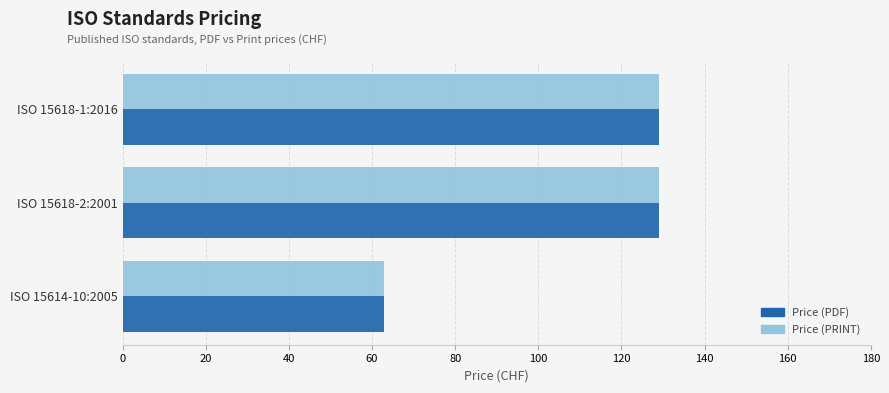

The value of Price (PDF) at ISO 15618-1:2016 is 85. True or false?

False